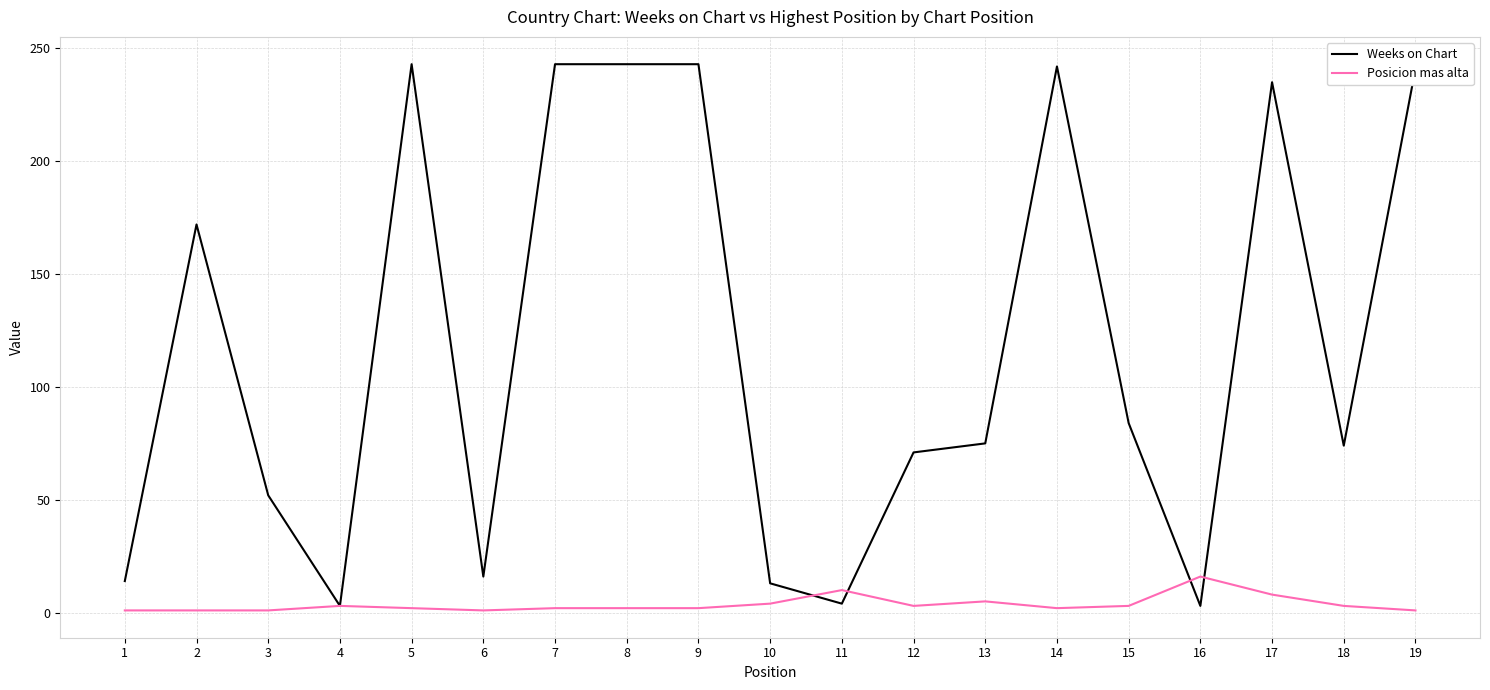

The Weeks on Chart series shows 243 at 5. True or false?

True